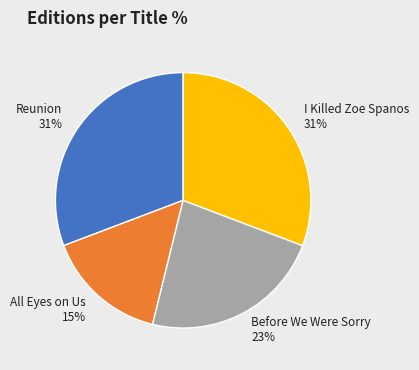

To the nearest percent, what portion does I Killed Zoe Spanos represent?

31%